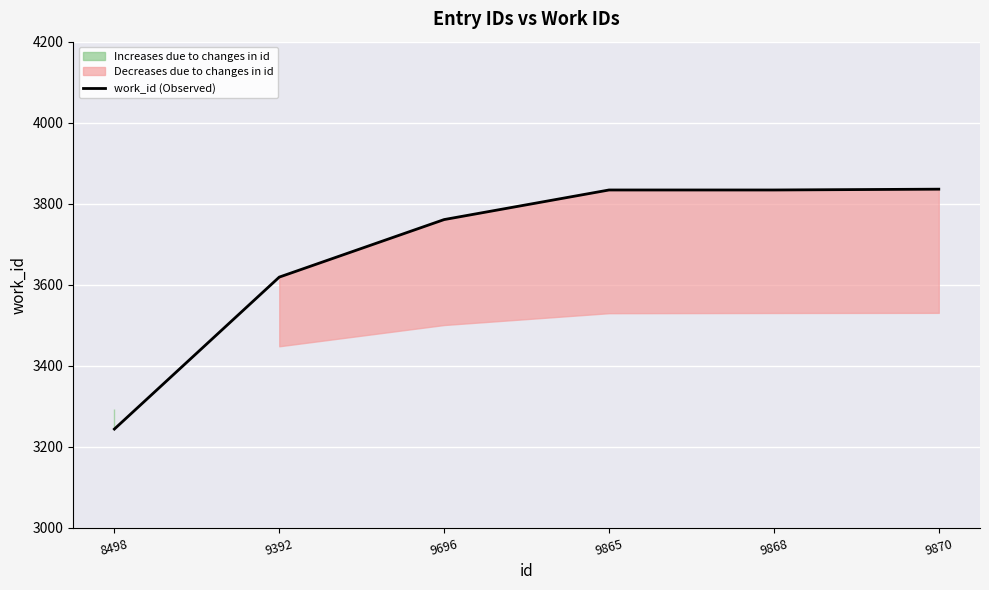

What is the greatest value displayed?

3836